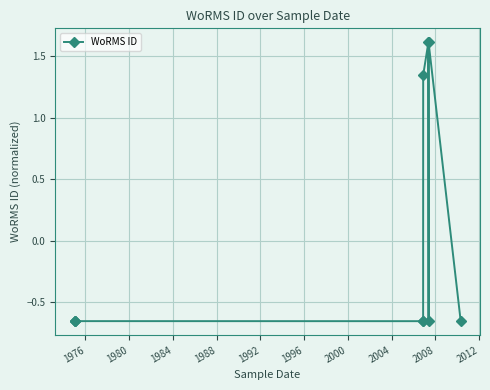

What is the difference between the maximum and minimum values?

2.3